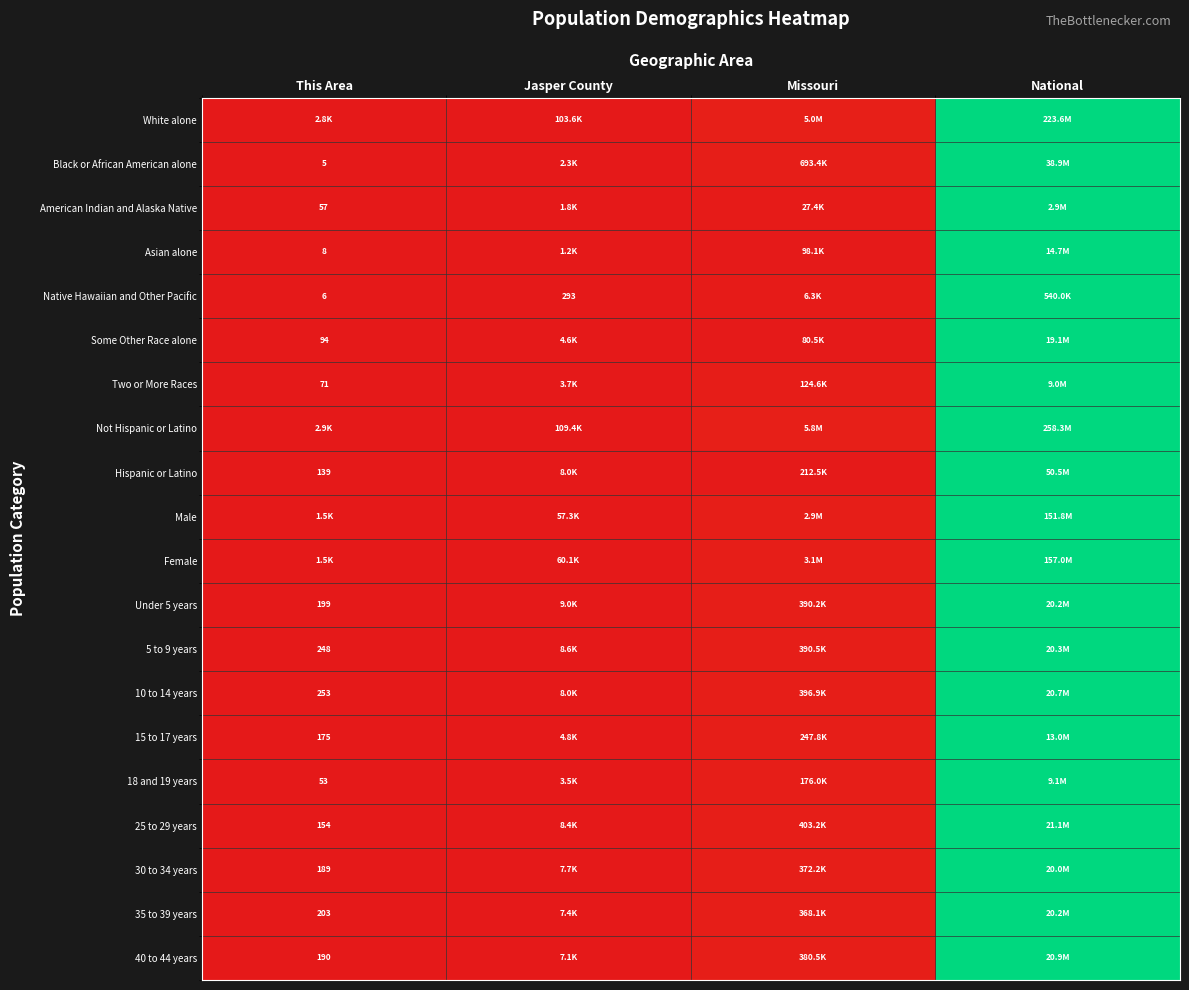

Which has a higher value, National or This Area?

National